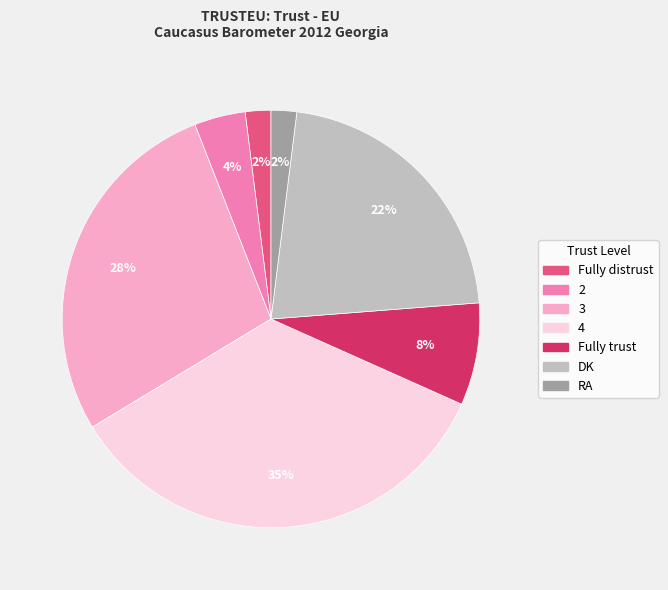

To the nearest percent, what is the average slice percentage?

14%